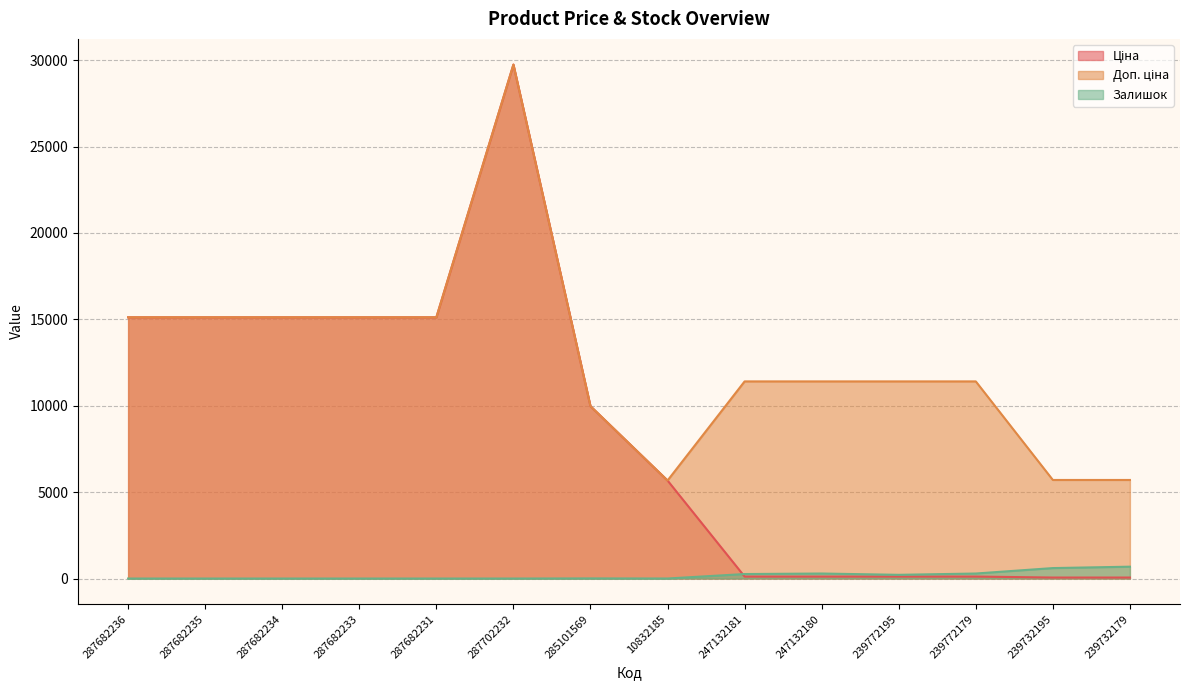

Where do Залишок and Ціна first cross each other?

10832185 and 247132181